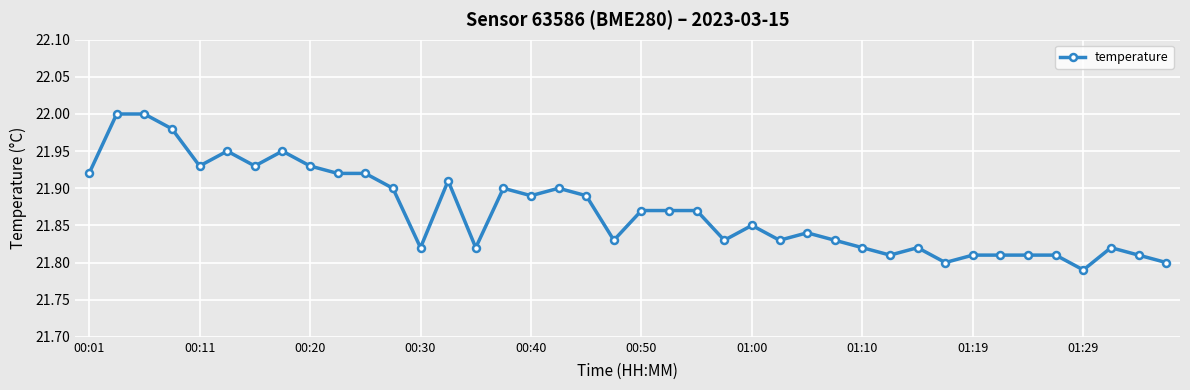

True or false: the data has more than 0 interior local peaks.

True